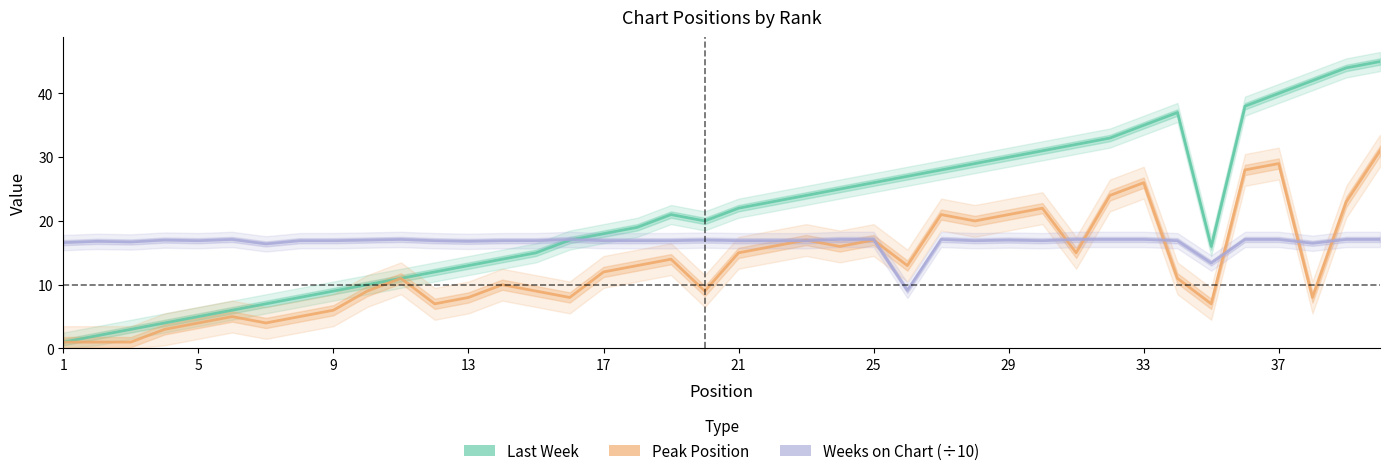

Which series has the largest range (max minus min)?

Last Week